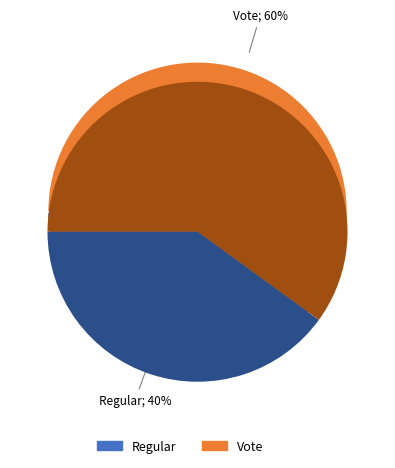

What is the smallest slice in the pie chart?

Regular (io_index=2)